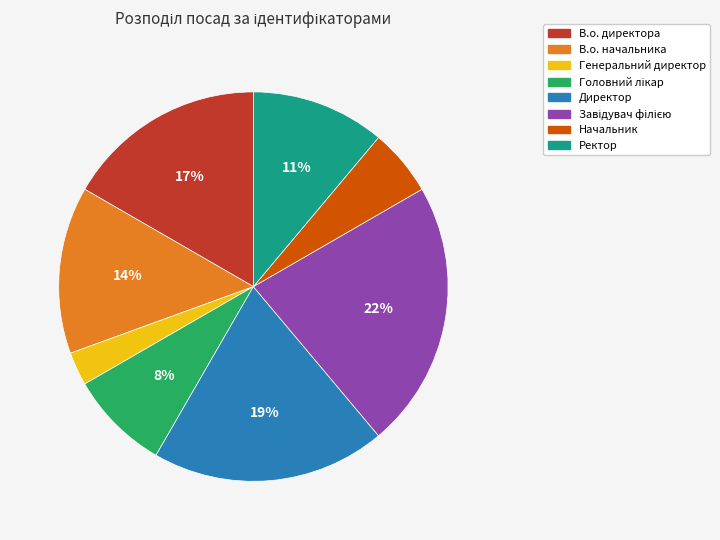

What is the ratio of the value at Начальник to the value at В.о. начальника?

0.4